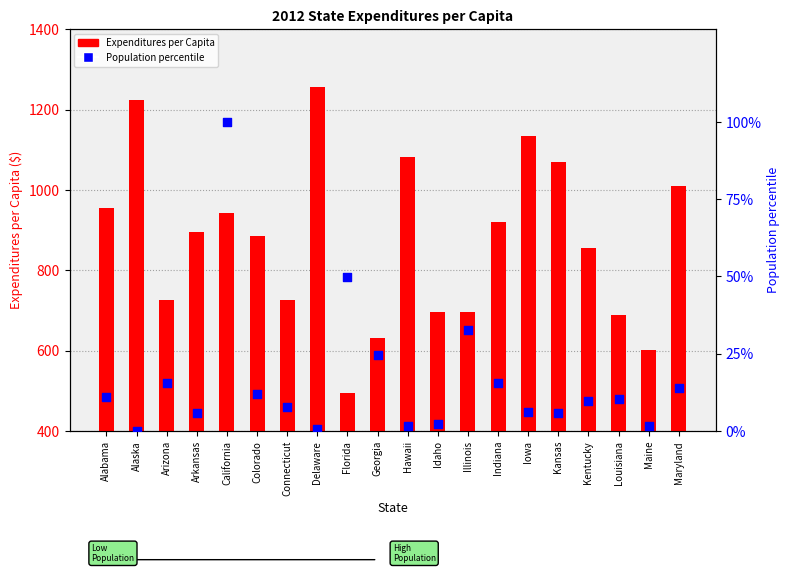

What is the total value across all series at California?

1042.2